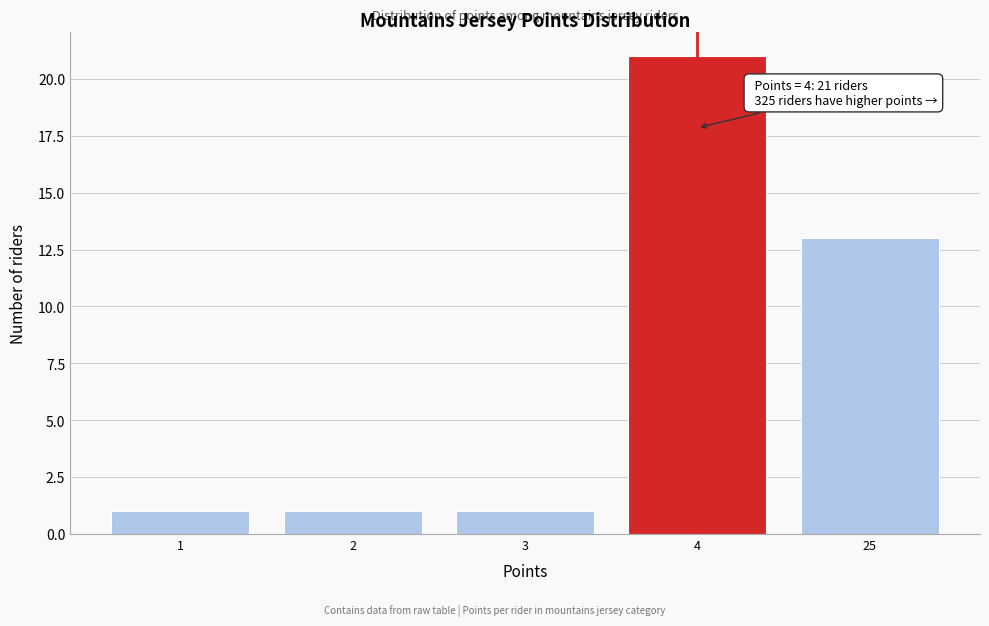

Reading left to right, list all the values displayed in this chart.

1=1	2=1	3=1	4=21	25=13